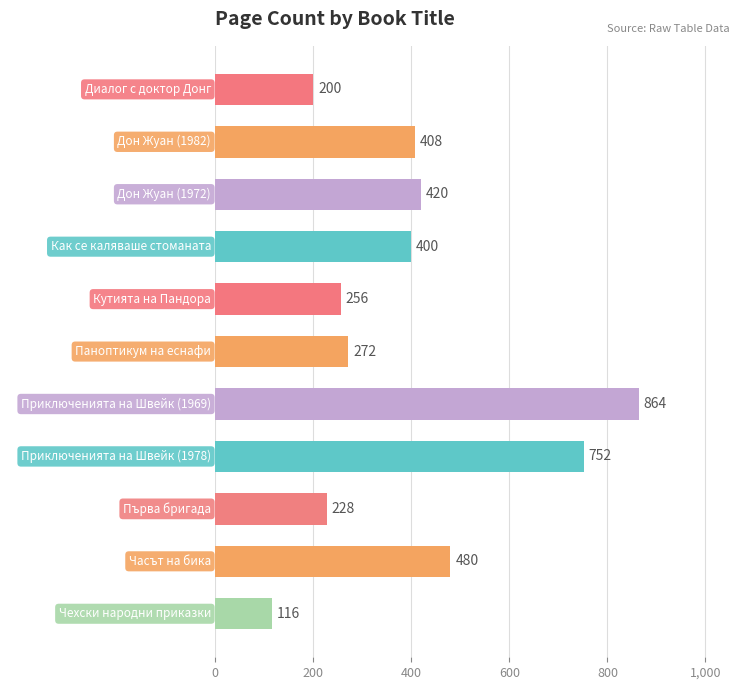

What is the difference between the values at Как се каляваше стоманата and Чехски народни приказки?

284